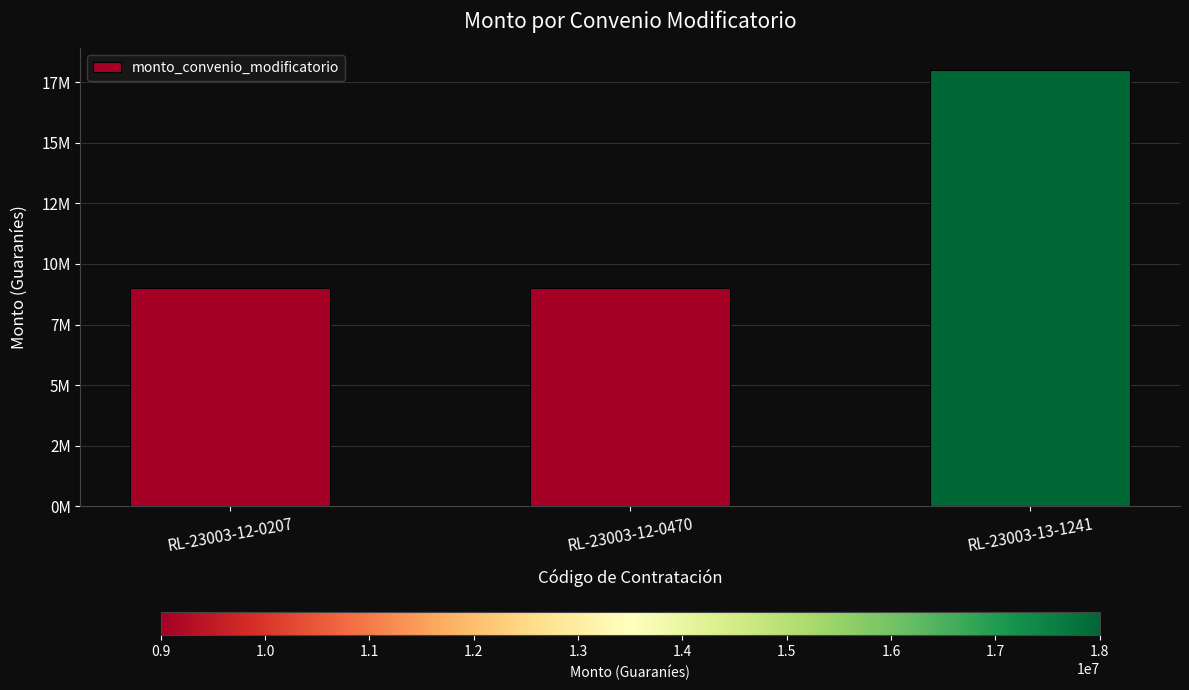

Are the bars horizontal?

No